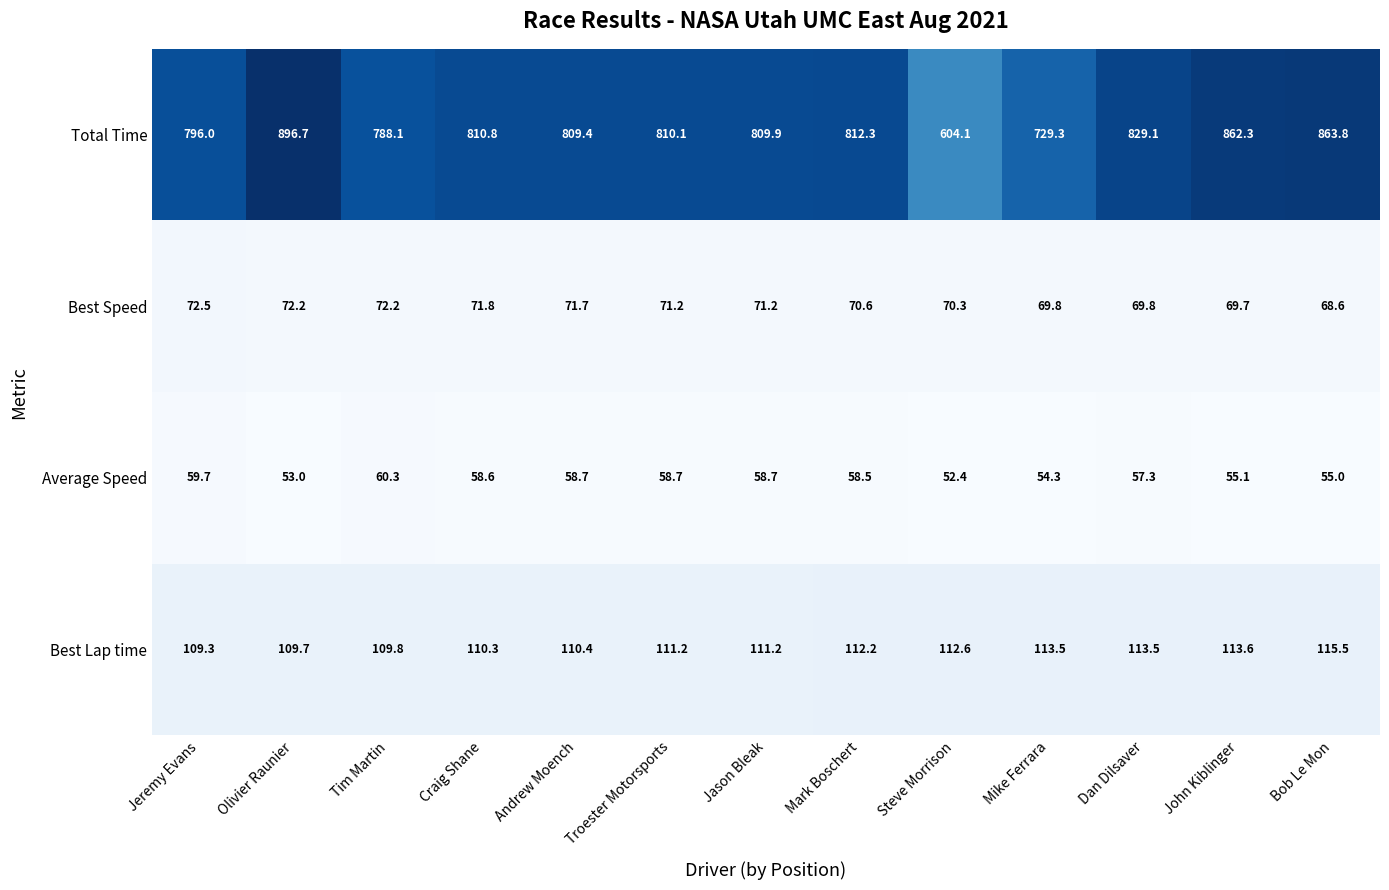

At how many categories does at least one series exceed 208?

13